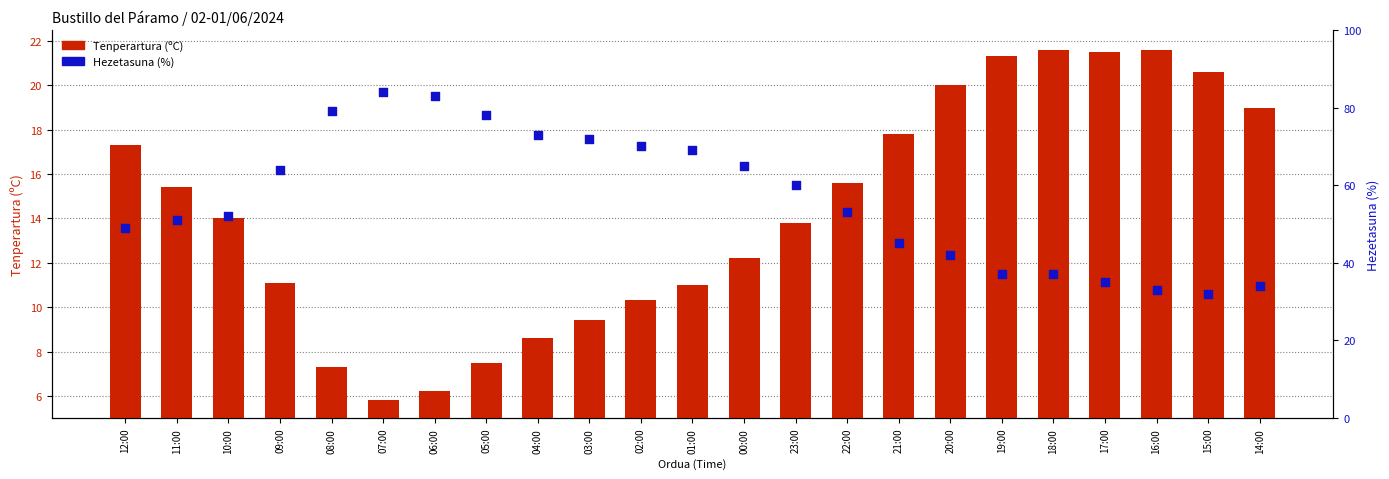

Which series has the largest total across all categories?

Hezetasuna (%)